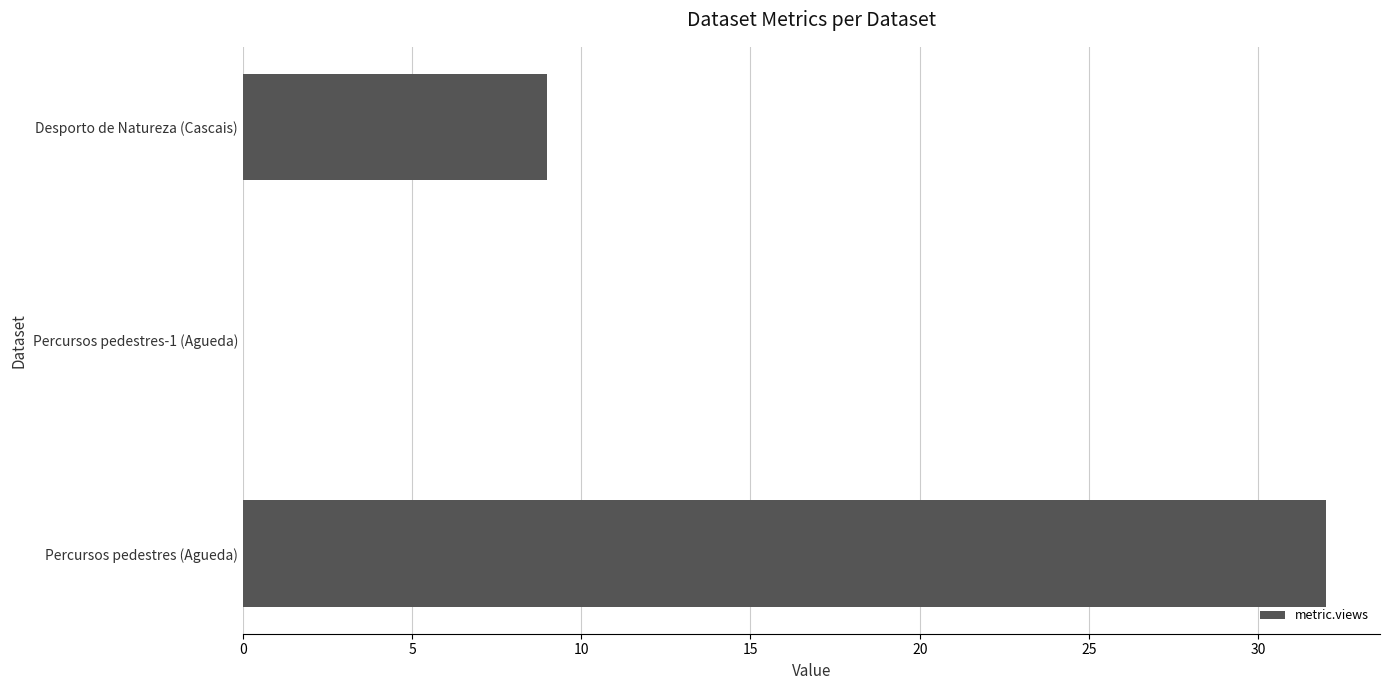

Read the value at Percursos pedestres (Agueda).

32